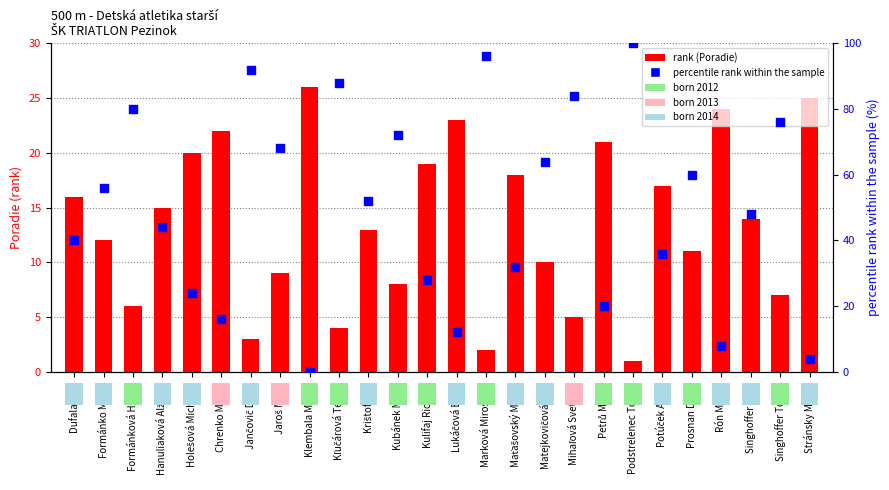

Is the value of rank (Poradie) at Maťašovský Martin greater than the value of percentile rank within the sample at Maťašovský Martin?

No